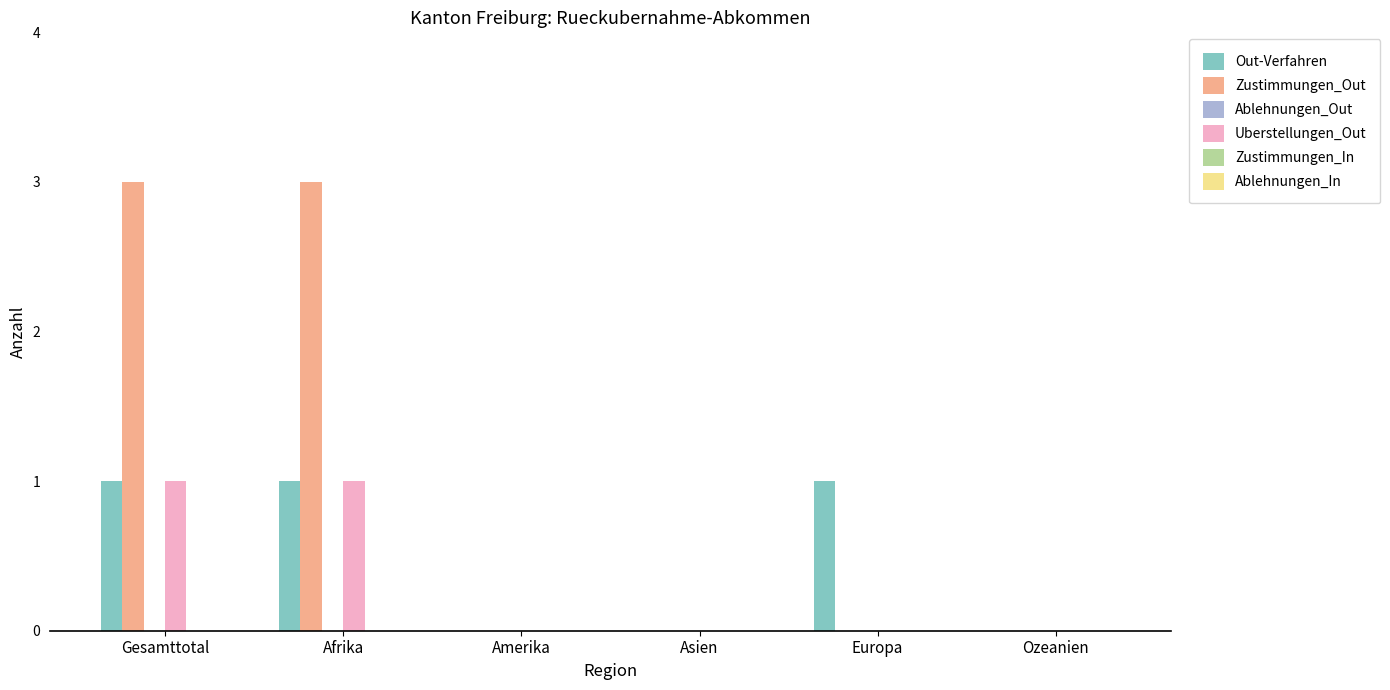

Between Afrika and Amerika, which series saw the biggest shift?

Zustimmungen_Out